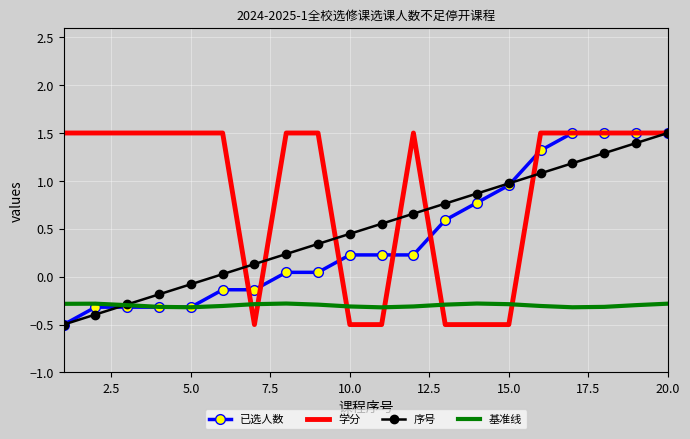

Which series has the largest total across all categories?

学分